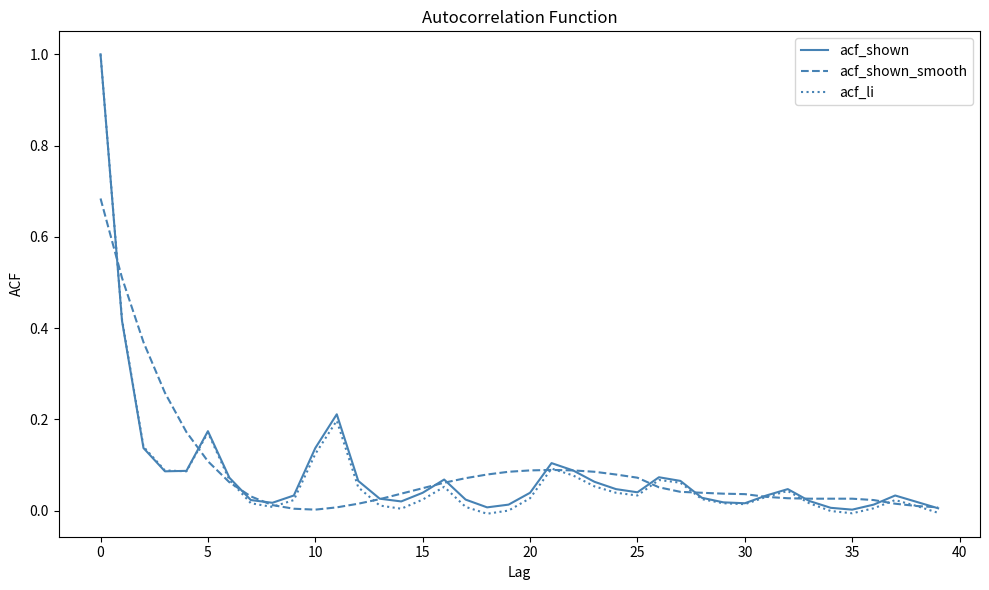

What is the greatest value displayed?

1.0